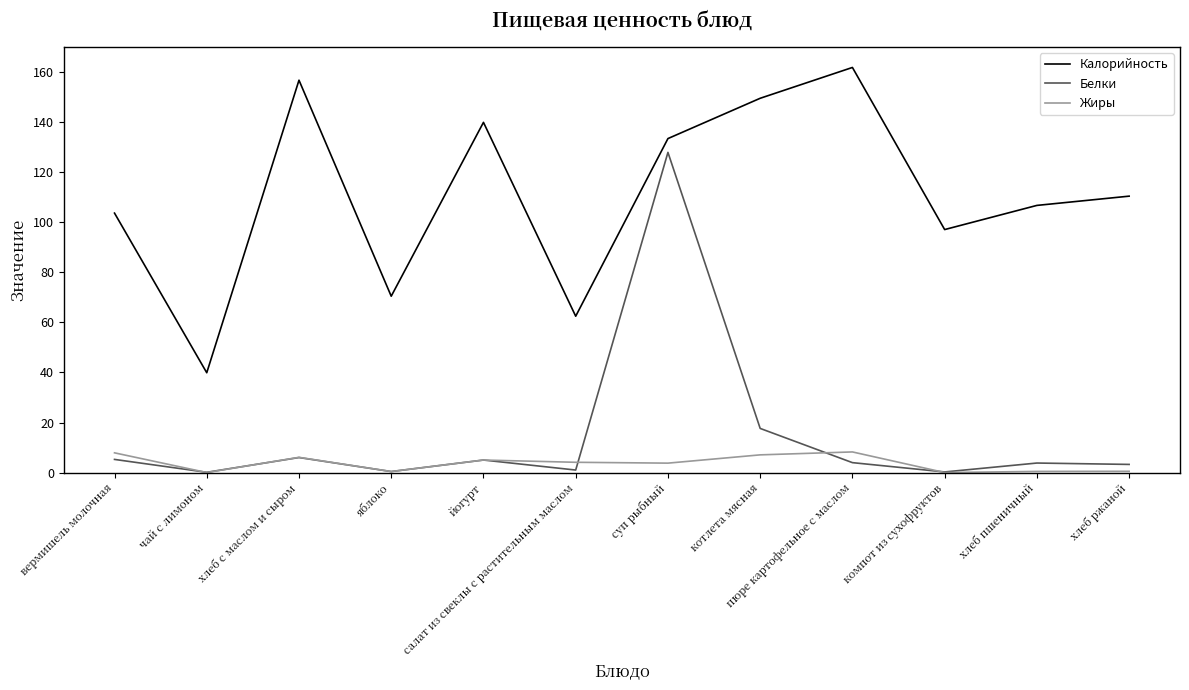

Is it true that Жиры equals 6.1 at хлеб с маслом и сыром?

True